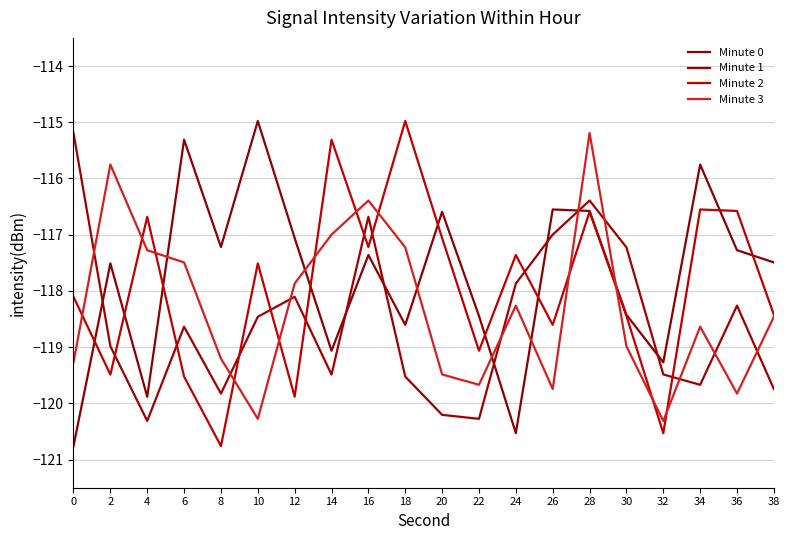

At which label does Minute 2 first exceed -117?

4